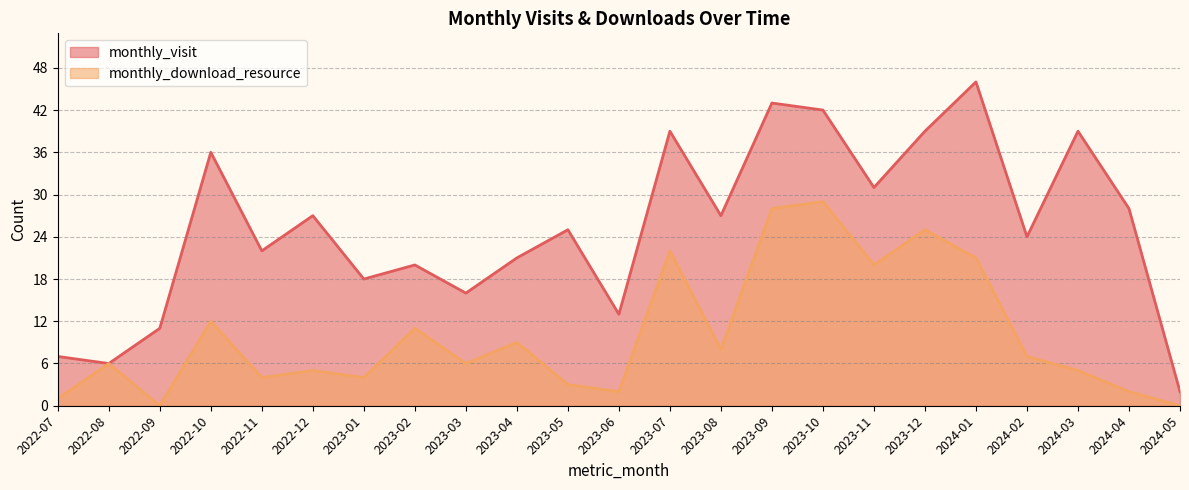

What is the sum of all monthly_visit values?

582